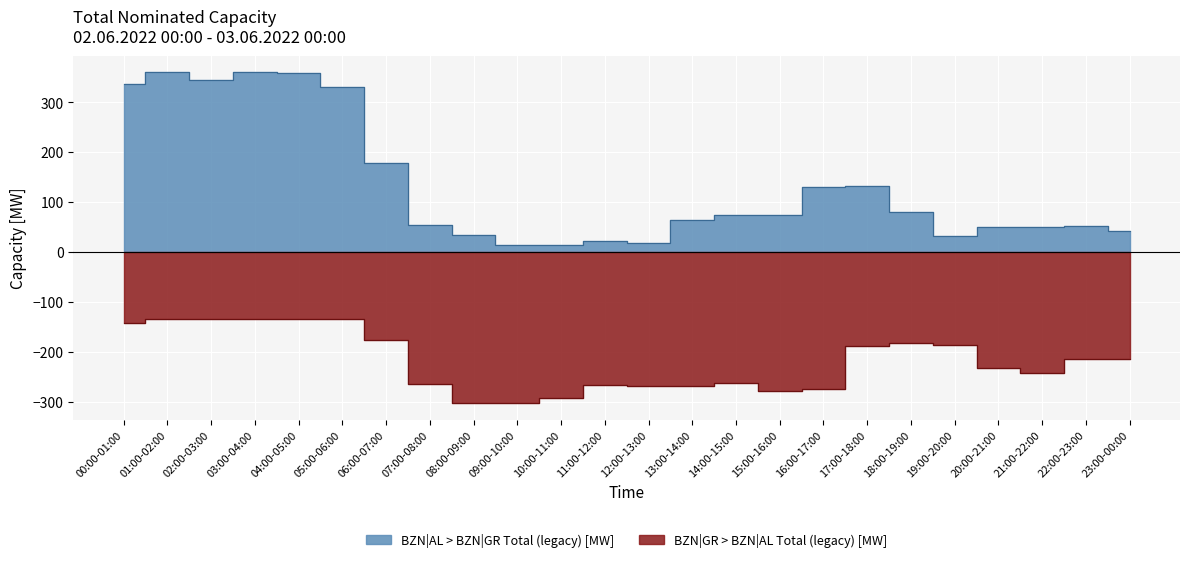

True or false: BZN|AL > BZN|GR Total (legacy) [MW] and BZN|GR > BZN|AL Total (legacy) [MW] intersect in this chart.

False